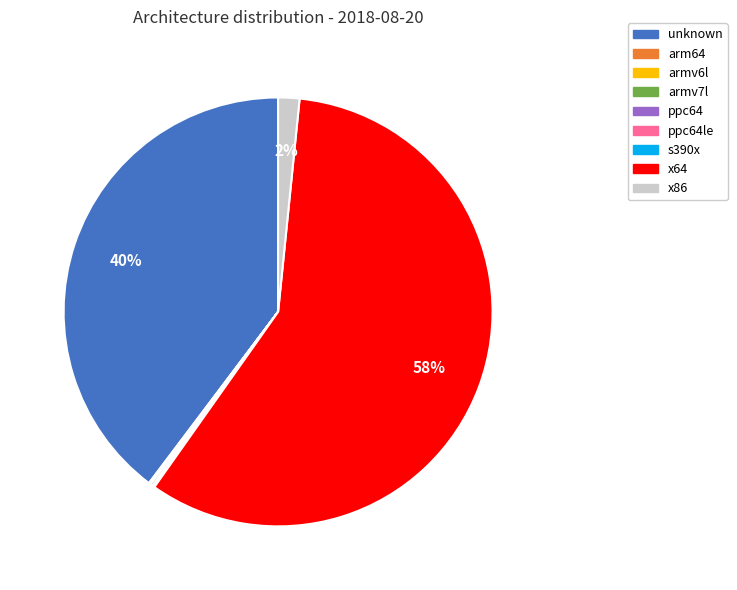

Combined, do x64 and unknown account for over 50%?

Yes